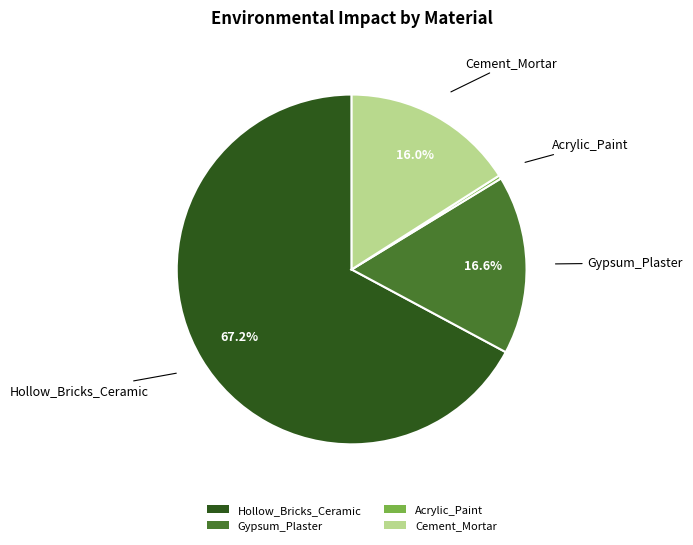

What portion of the pie excludes Gypsum_Plaster?

83.4%